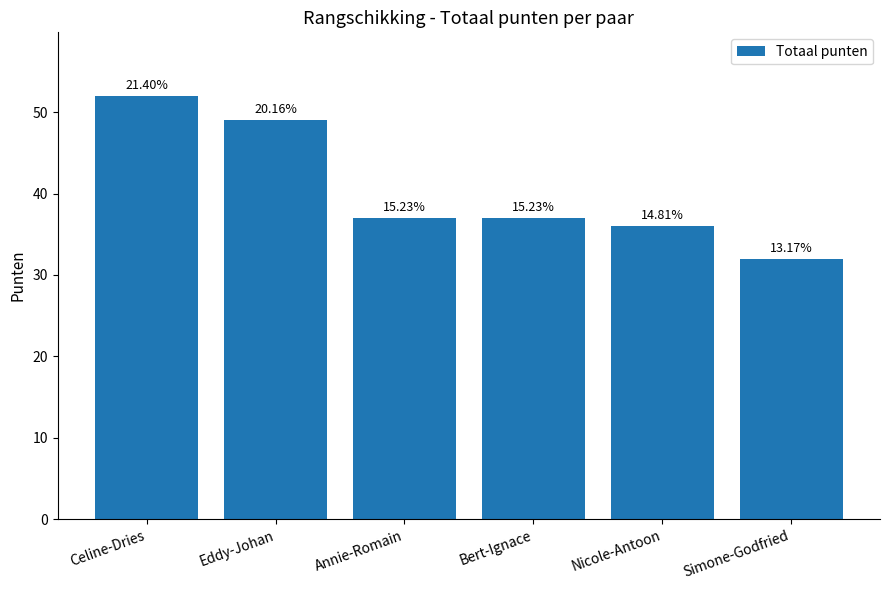

The value at Simone-Godfried is 10. True or false?

False